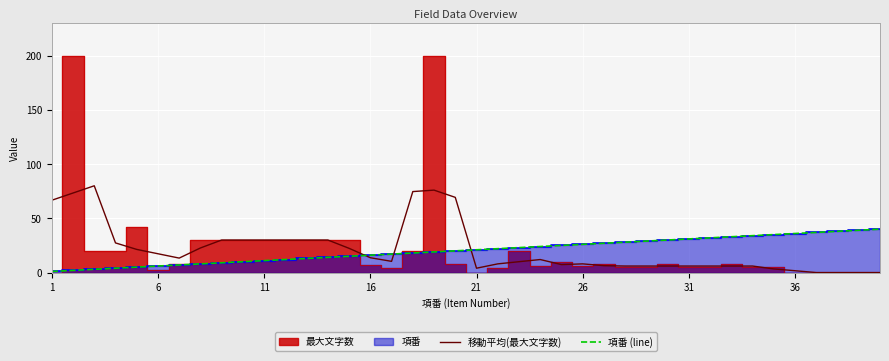

True or false: 移動平均(最大文字数) has a value of 48.2 at 16.

False